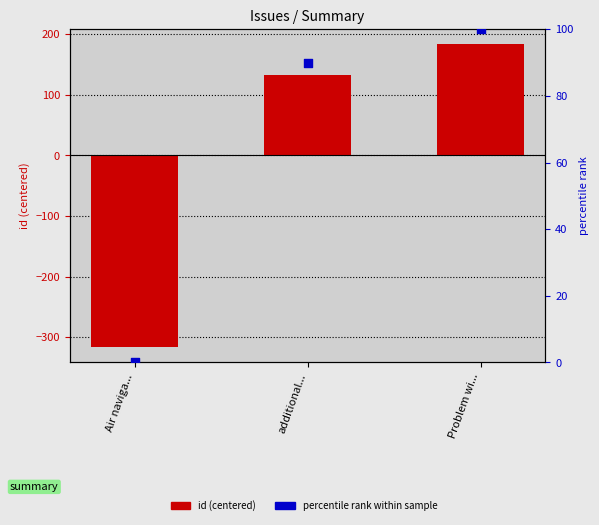

Which series reaches the minimum Y coordinate?

id (centered)